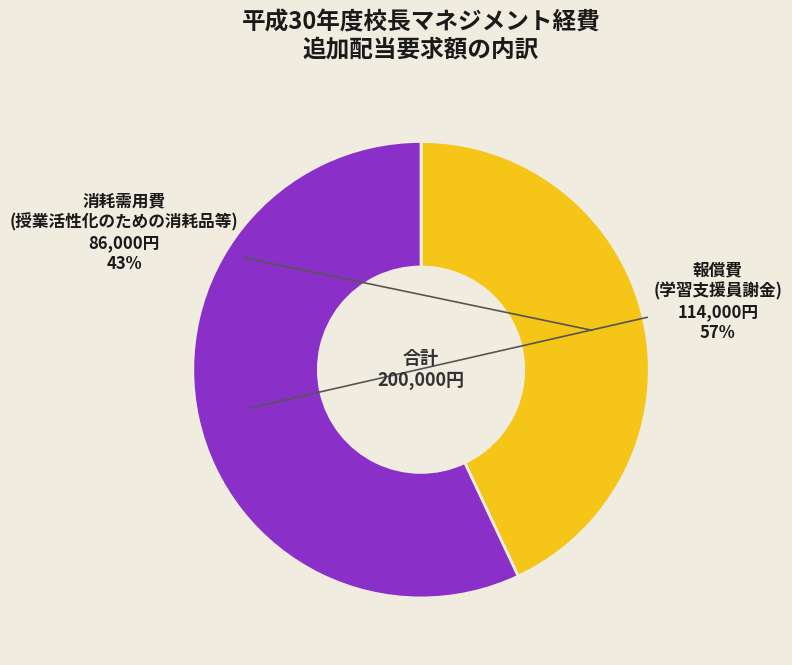

To the nearest percent, what is the average slice percentage?

50%